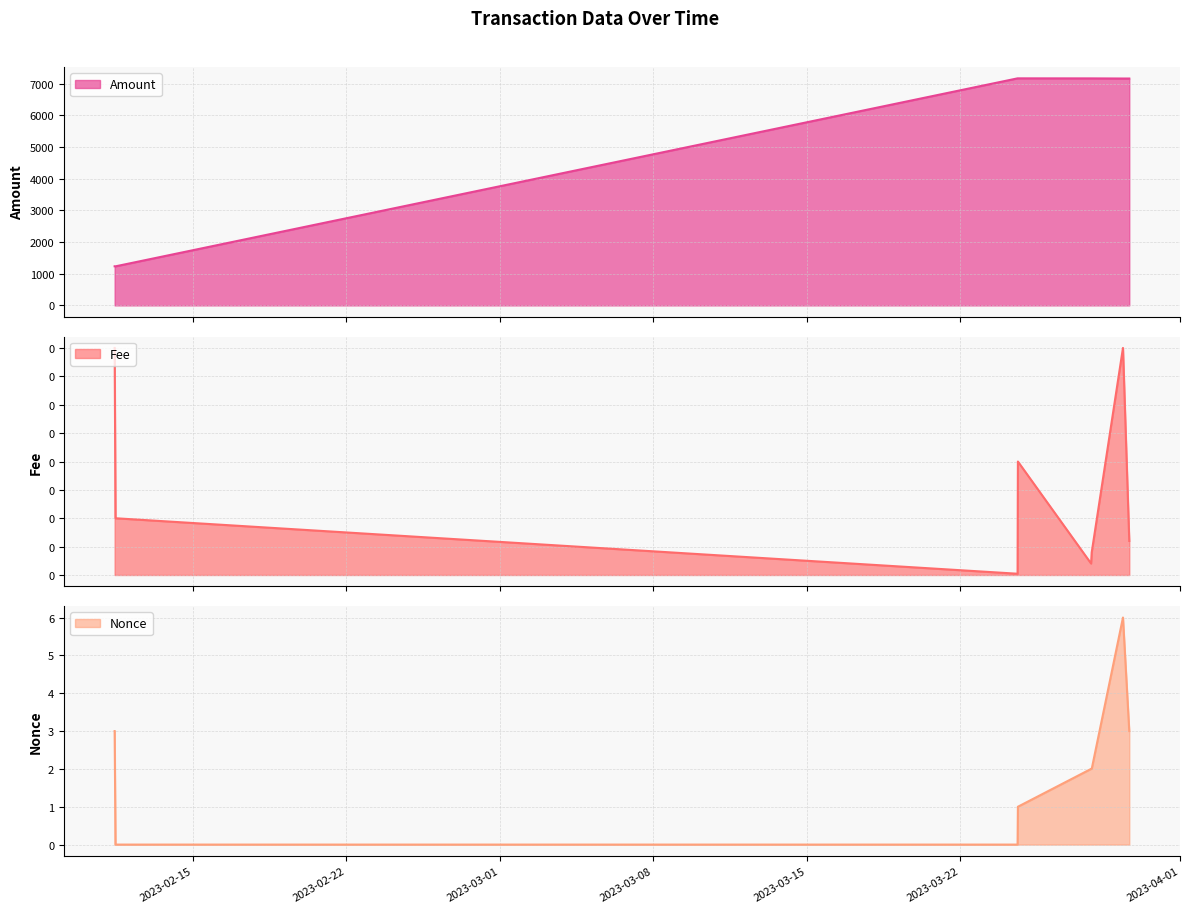

What is the difference between the second highest and second lowest values in the Nonce series?

3